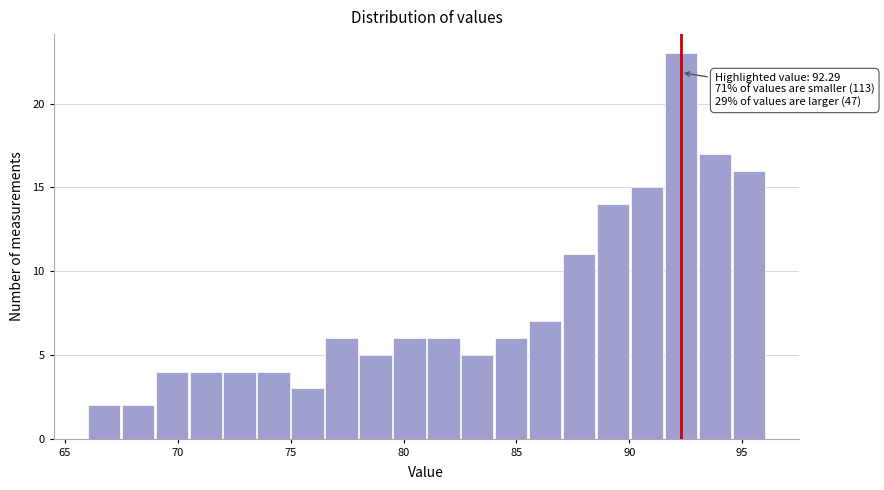

Around what value on the x-axis is the tallest bar? Give the approximate position of its centre, as read against the axis.

92.5